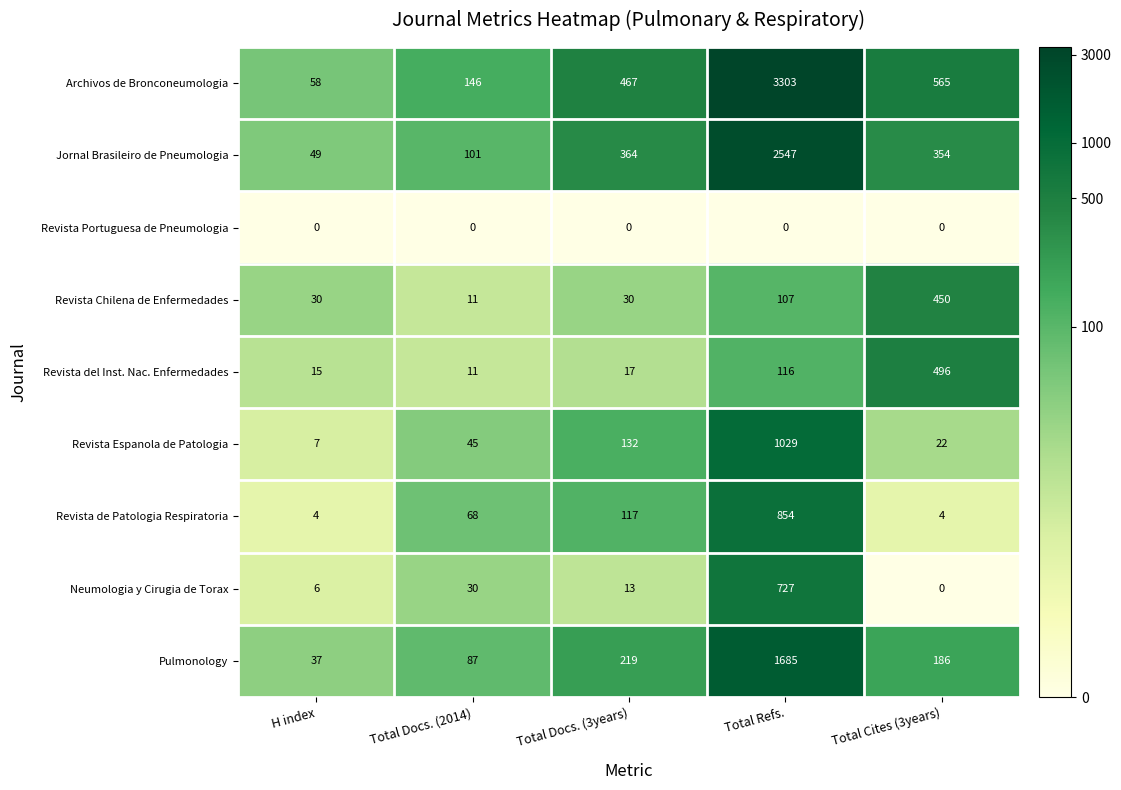

Is it true that Revista del Inst. Nac. Enfermedades equals 116 at Total Refs.?

True